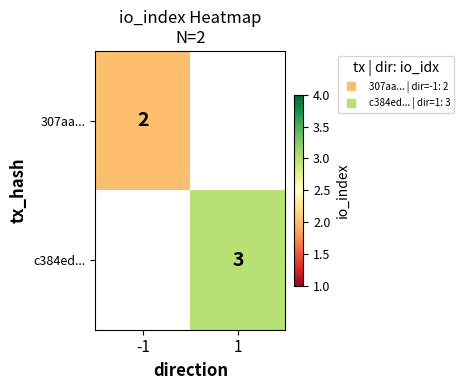

How many values in 307aa... are above zero?

1